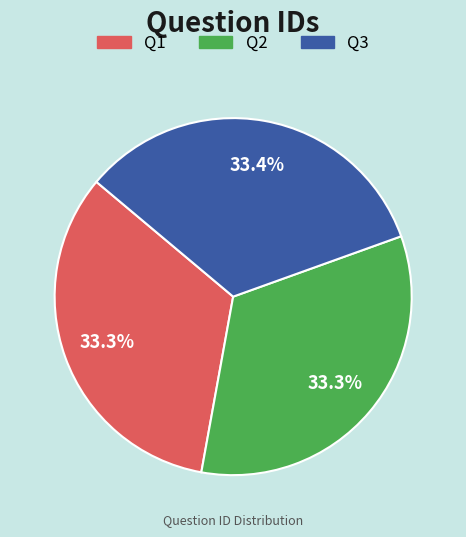

Count the number of slices in the pie.

3